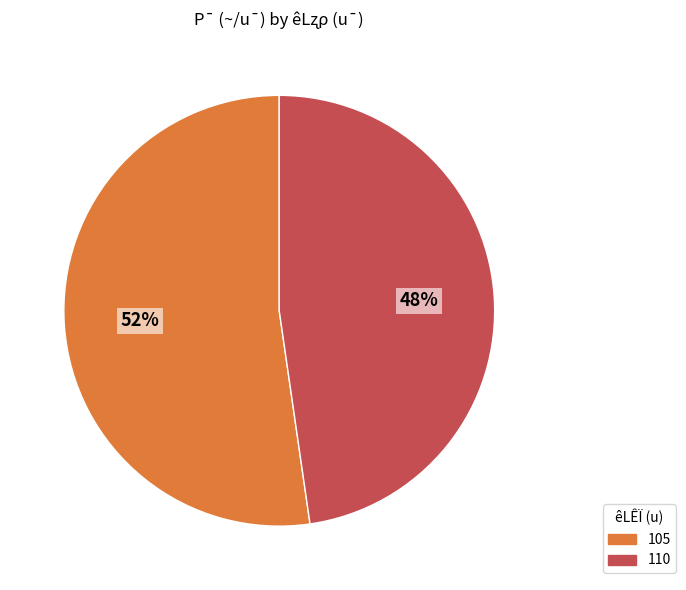

What is the ratio of the value at 105 to the value at 110?

1.1